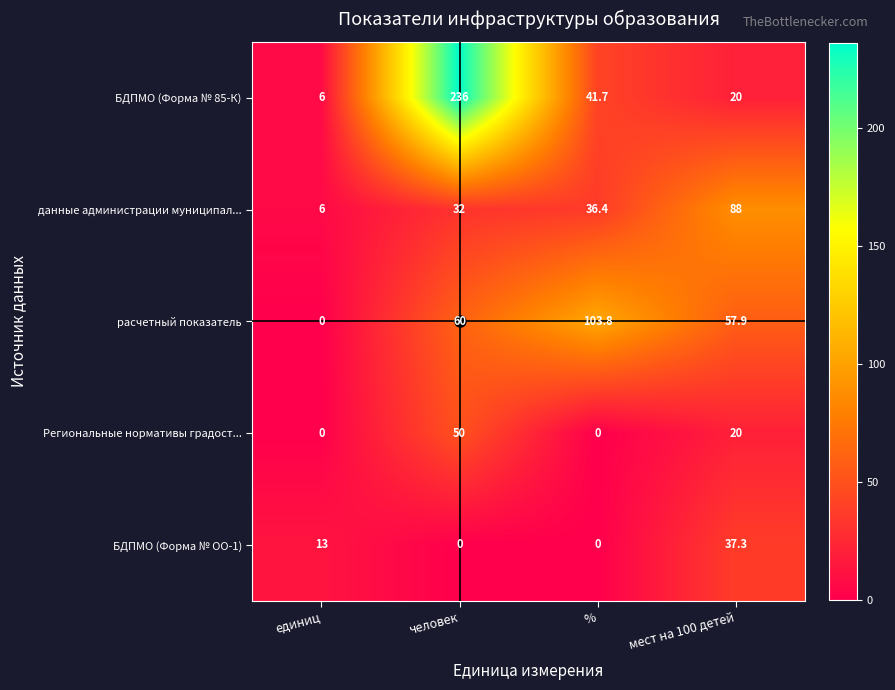

Which series has the largest total across all categories?

БДПМО (Форма № 85-К)